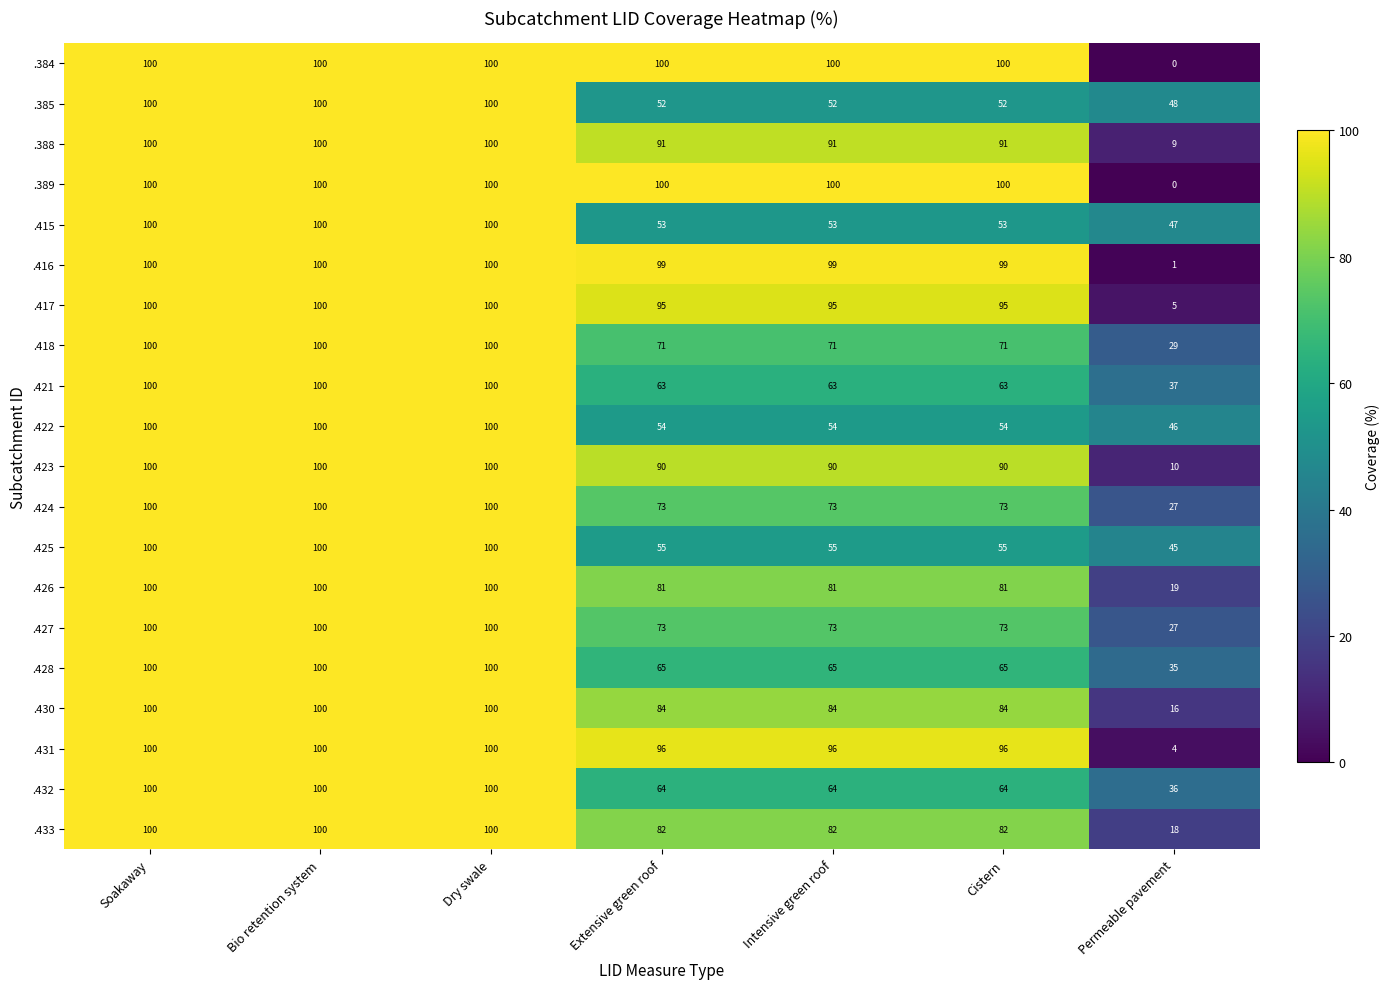

How many categories are shown in the chart?

7